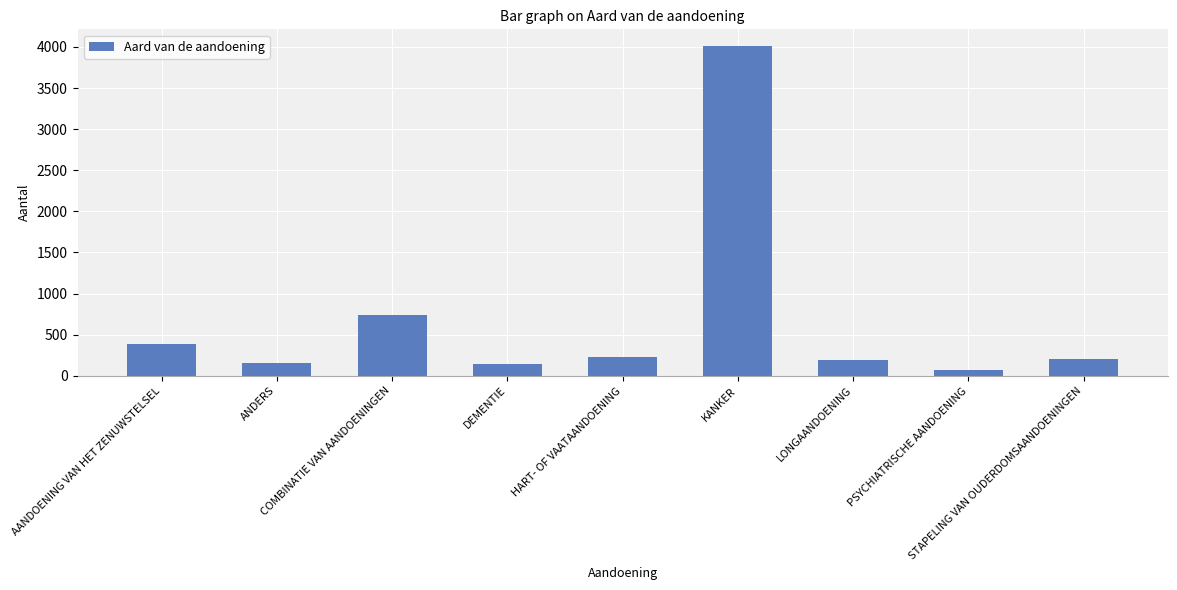

What is the sum of all values?

6126